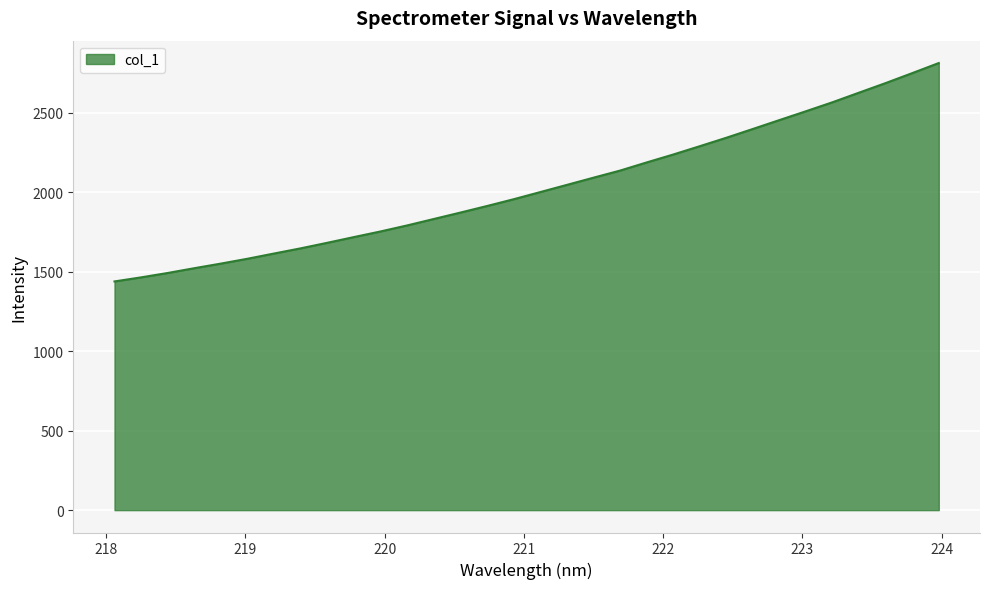

How many values are below 2001?

16